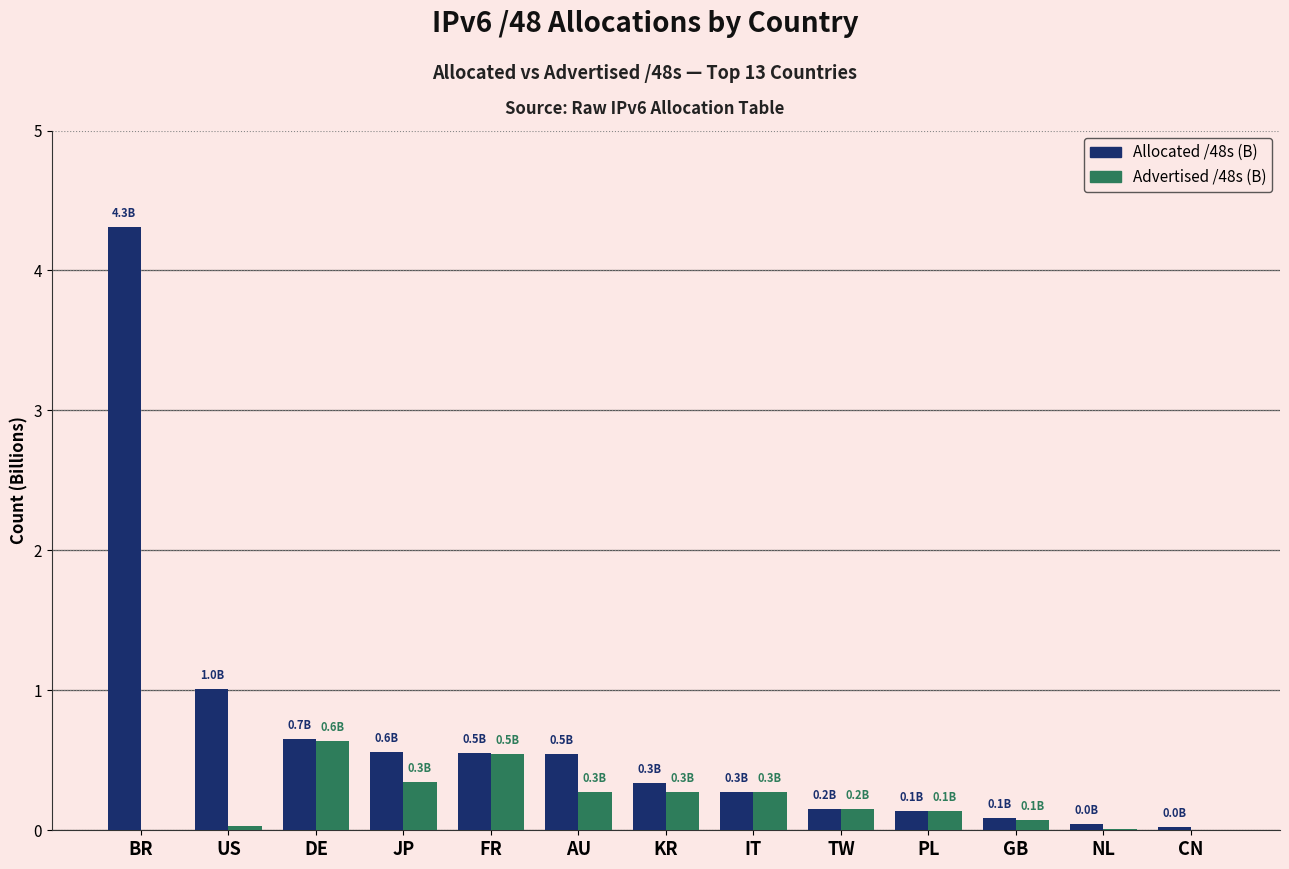

What is the maximum value shown in the chart?

4.3